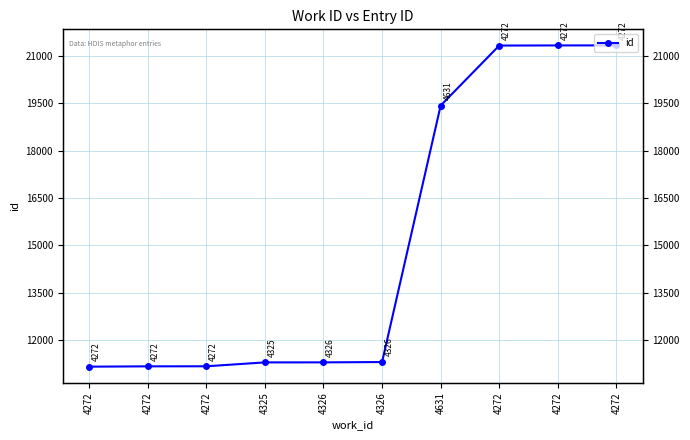

How many data points are above 11309?

4